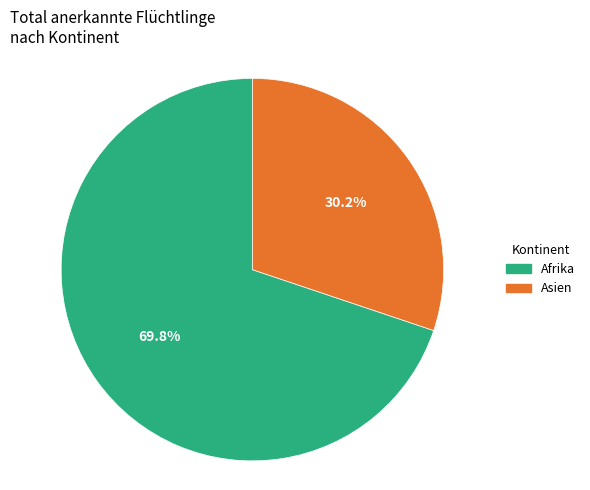

Count the number of slices in the pie.

2